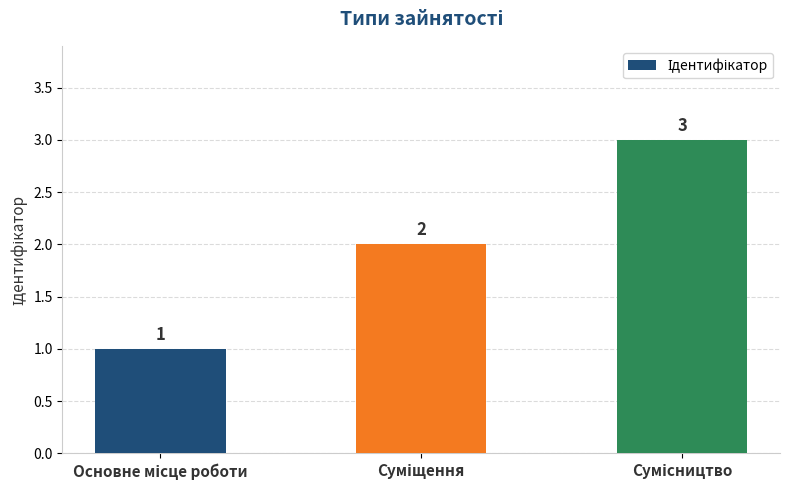

What is the sum of all values?

6